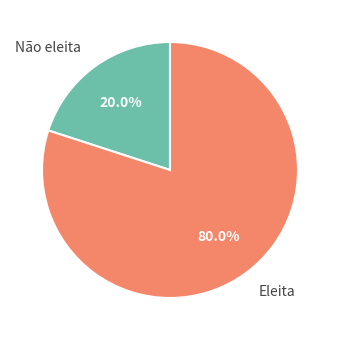

What is the total percentage of Não eleita and Eleita?

100.0%